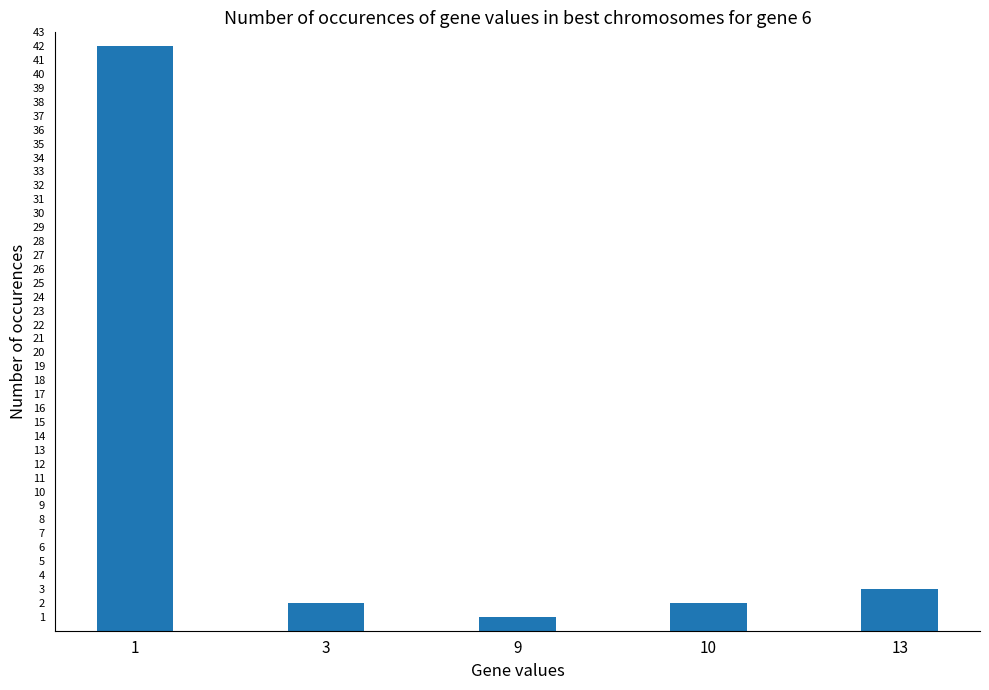

What is the value of the 5th bar from the left?

3